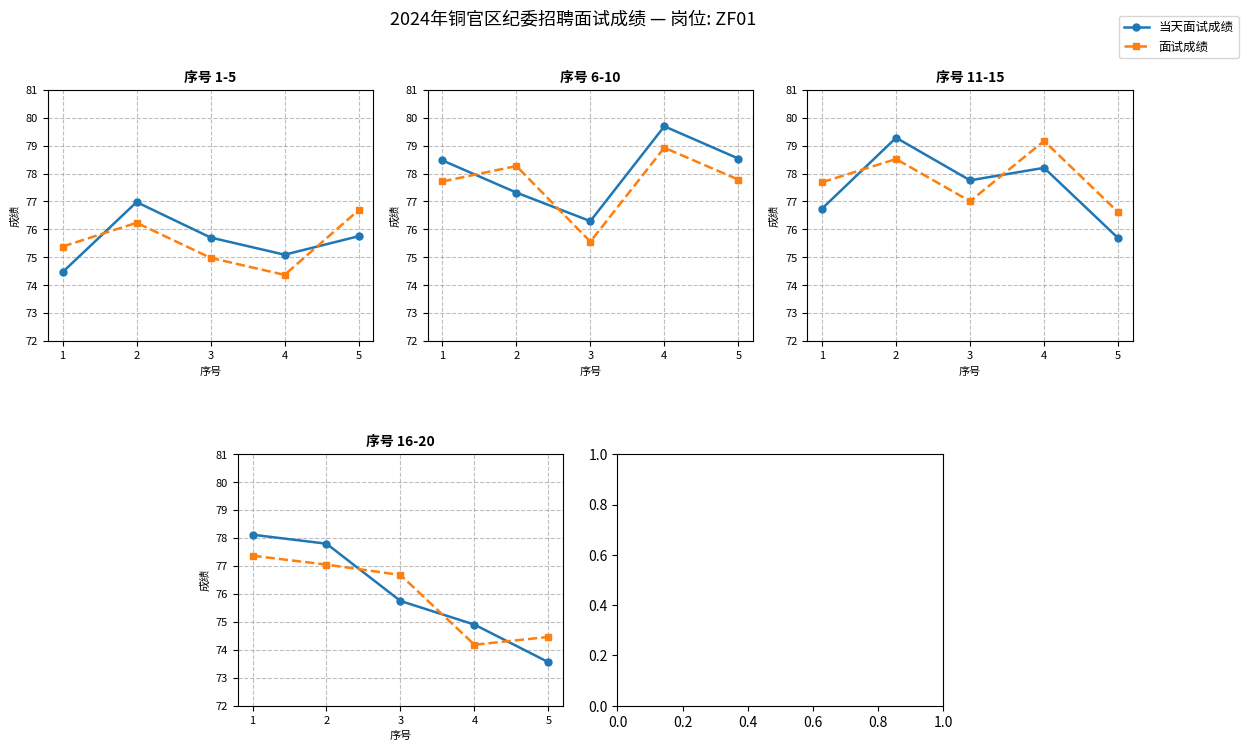

What is the value of the 当天面试成绩 point at the 2nd from the left?

77.8